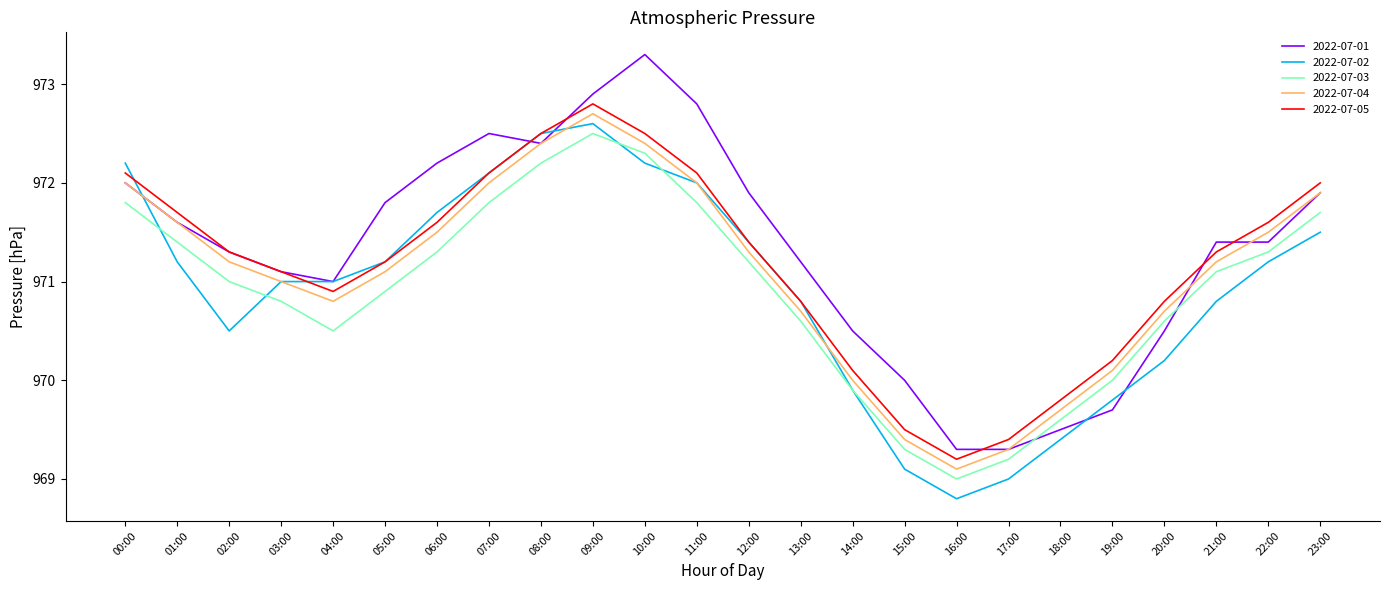

What is the total value across all series at 21:00?

4855.8